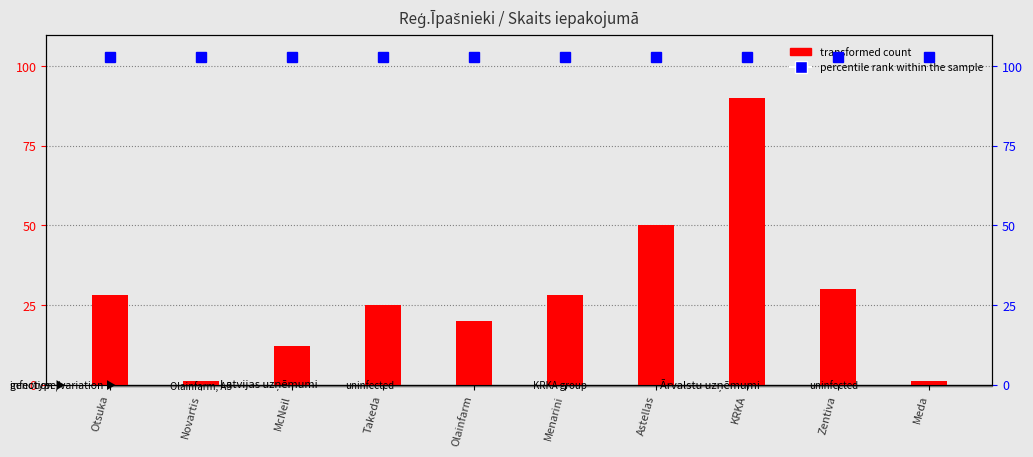

Where is the data nearest to the value 45?

Astellas